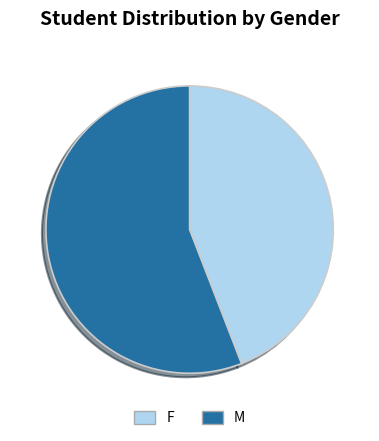

True or false: F accounts for 39% of the total.

False